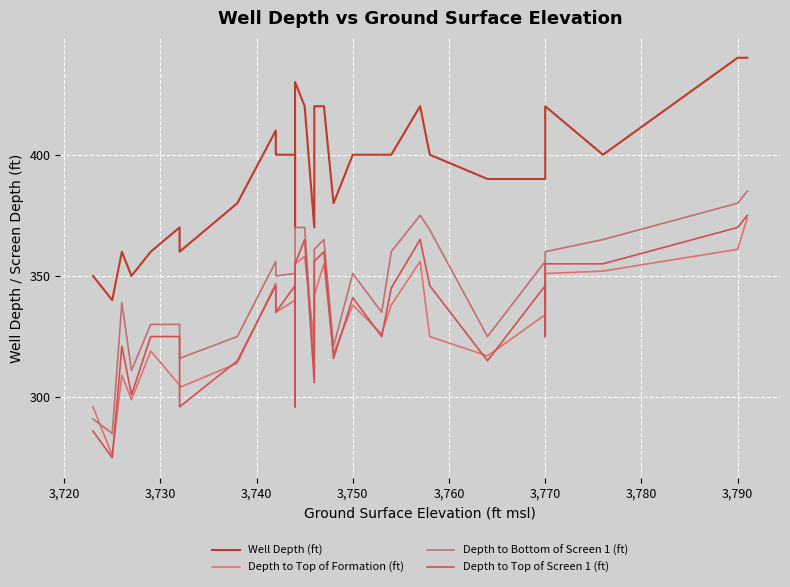

Reading left to right, list all the values displayed in this chart.

Well Depth (ft): 350	340	360	350	360	370	360	380	410	400	400	370	430	420	370	420	420	380	400	400	400	420	400	390	390	390	400	420	400	440	440
Depth to Top of Formation (ft): 296	276	309	299	319	305	304	314	347	335	340	318	355	358	322	342	355	318	338	326	338	356	325	317	334	347	345	351	352	361	374
Depth to Bottom of Screen 1 (ft): 291	285	339	311	330	330	316	325	356	350	351	301	370	370	311	361	365	321	351	335	360	375	369	325	356	355	335	360	365	380	385
Depth to Top of Screen 1 (ft): 286	275	321	301	325	325	296	315	346	335	346	296	355	365	306	356	360	316	341	325	345	365	346	315	346	345	325	355	355	370	375